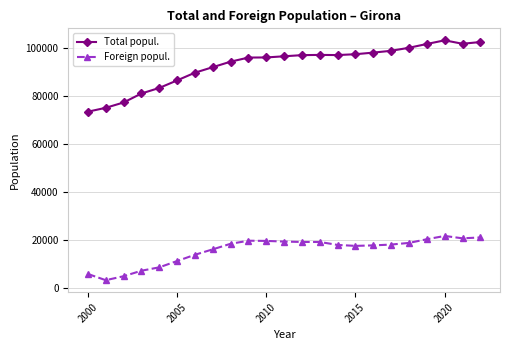

What is the average value of the Total popul. series?

93050